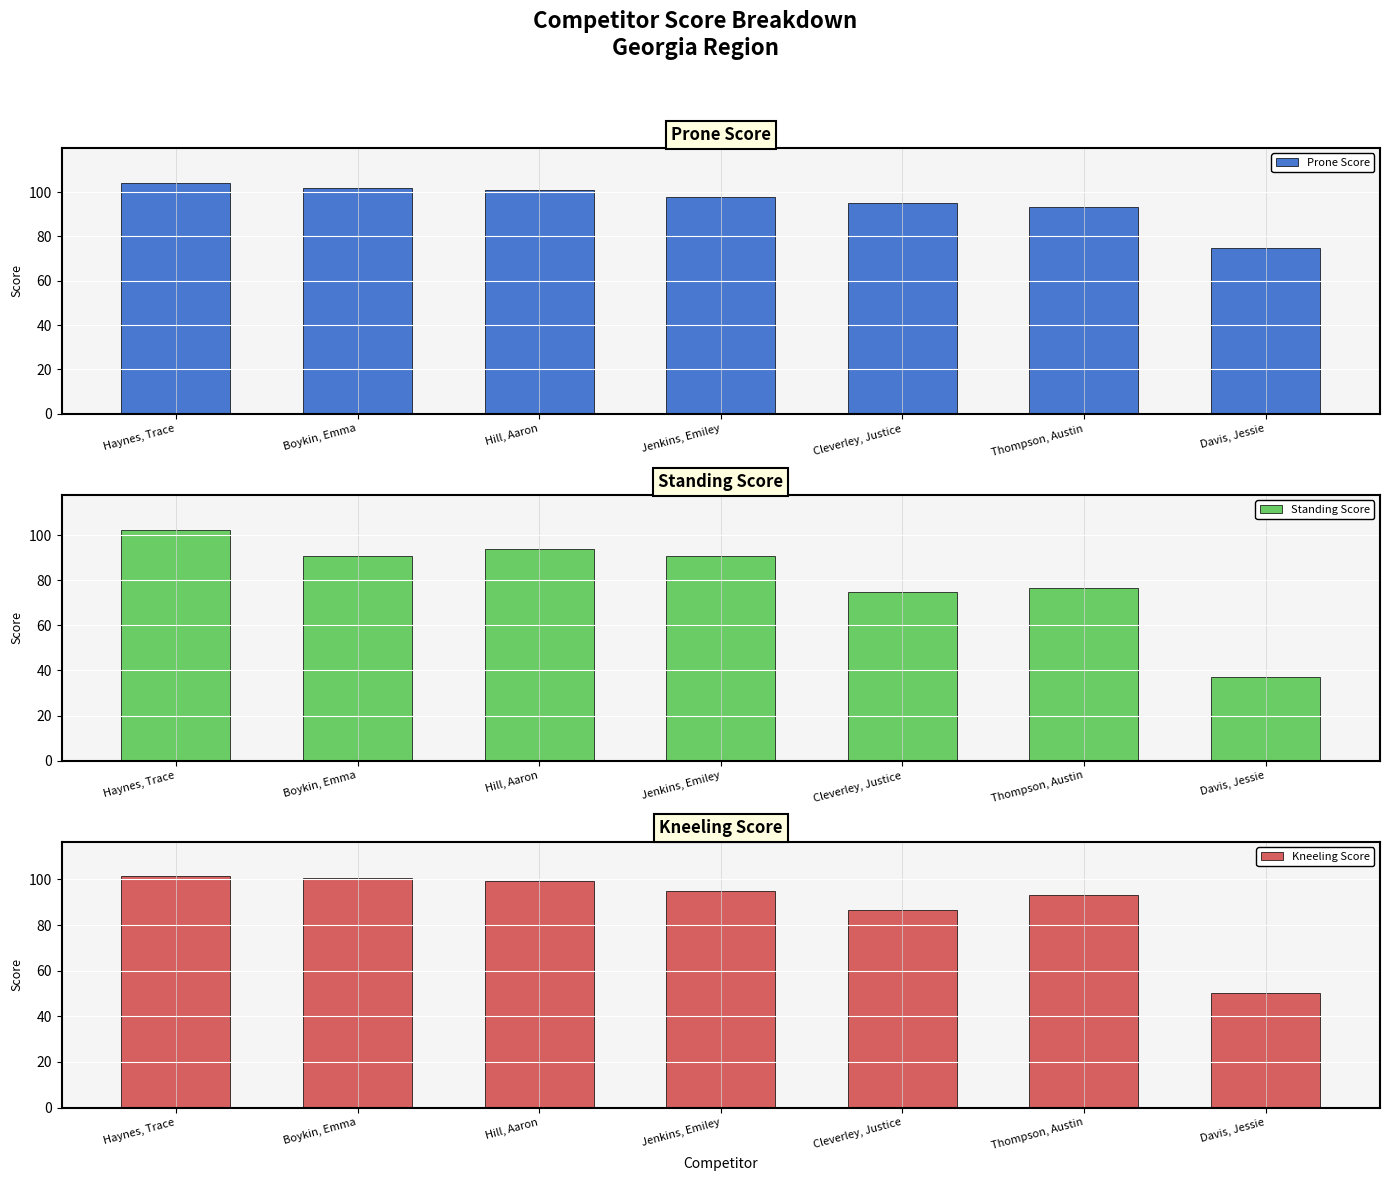

What is the highest value of the Prone Score series?

104.3